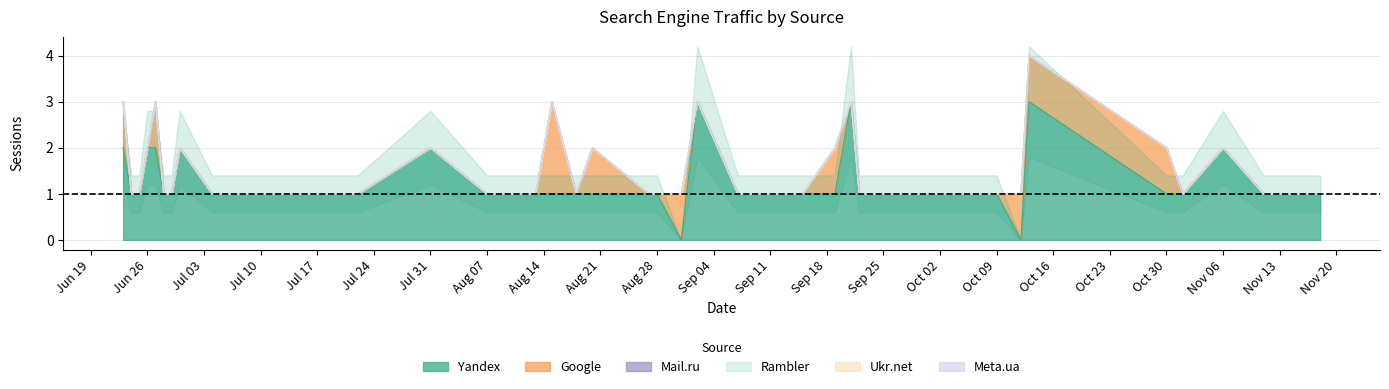

In Google, how many points are higher than both neighbors (excluding endpoints)?

5